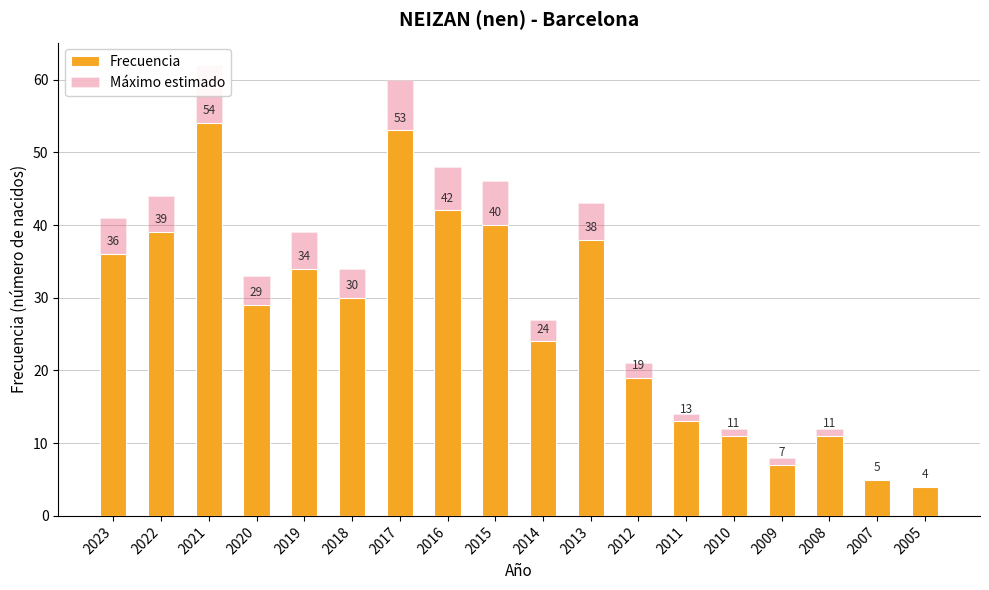

Which category has the highest value across all series?

2021